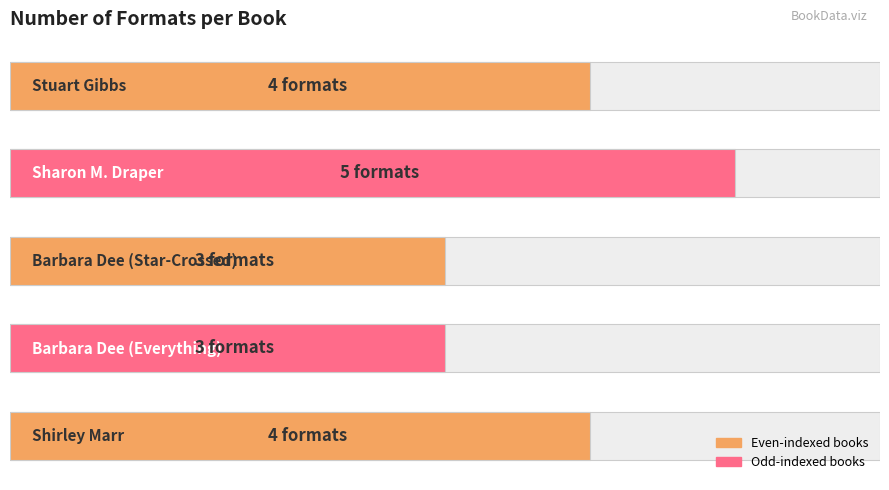

What is the value of the 3rd bar from the left?

3